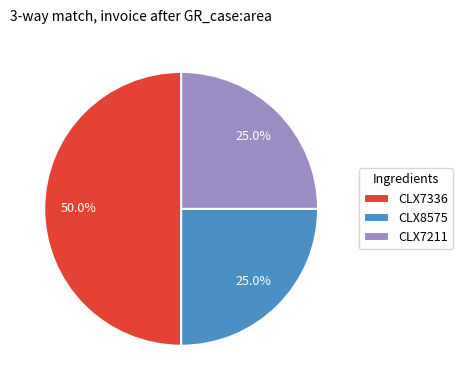

Which slice is the largest?

CLX7336